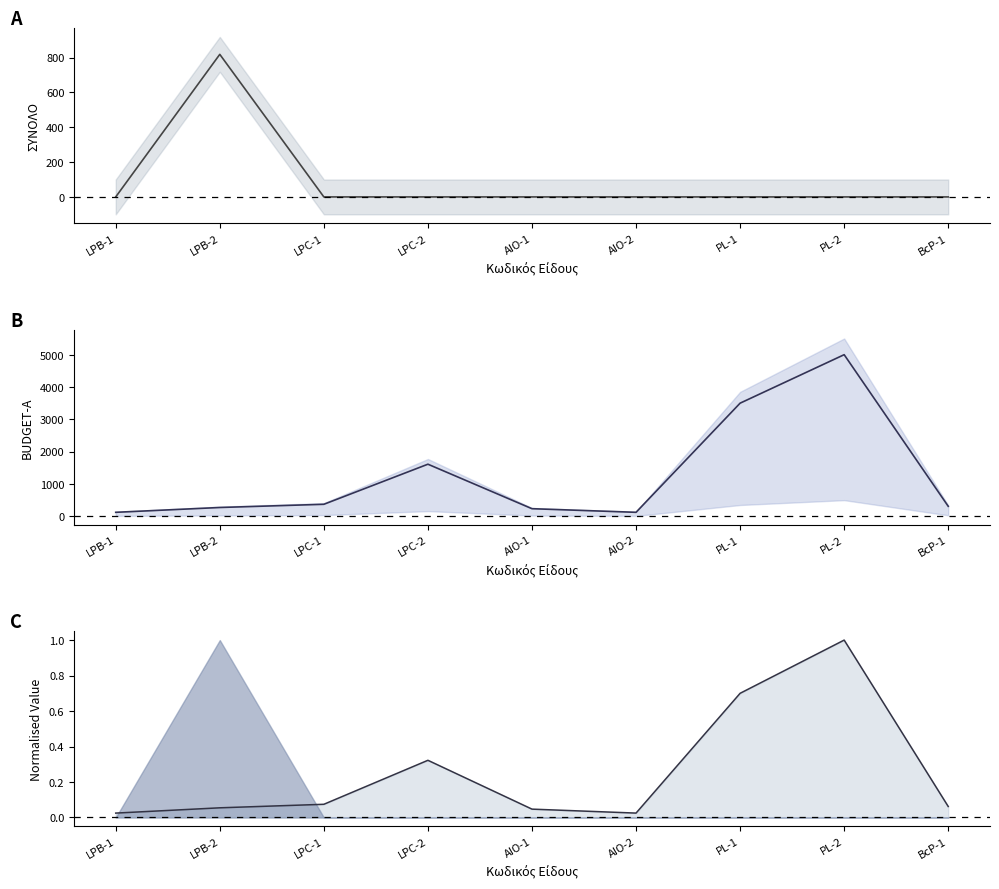

The value of BUDGET-A at LPC-2 is 1612.0. True or false?

True